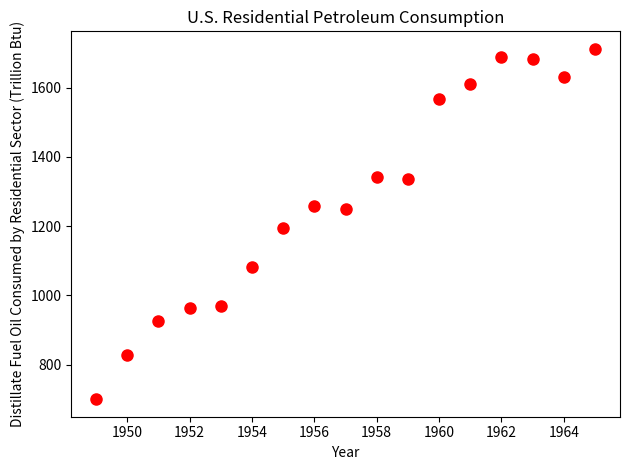

What is the range of X values (max minus min)?

16.0